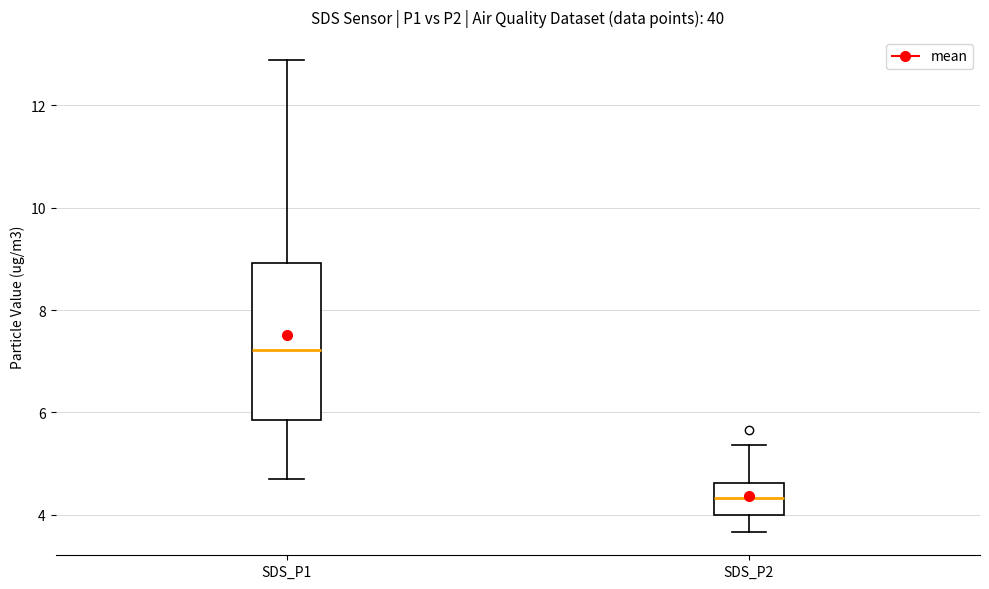

Reading left to right, transcribe this box plot: for each box, give where its median line is, the range the box spans, and where its two whiskers end, as read against the y-axis. The values are not printed on the chart, so give them approximately, as read against the axis.

SDS_P1: median 7.2, box 5.8 to 9.0, whiskers 4.8 to 12.8
SDS_P2: median 4.4, box 4.0 to 4.6, whiskers 3.6 to 5.4